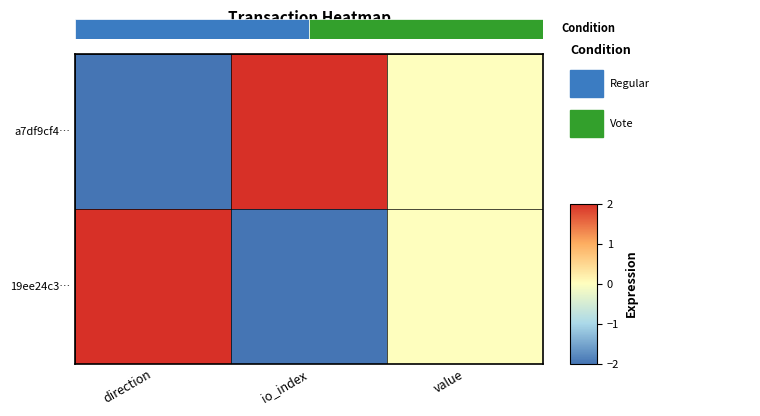

How many values in the 19ee24c3… series exceed 0?

1